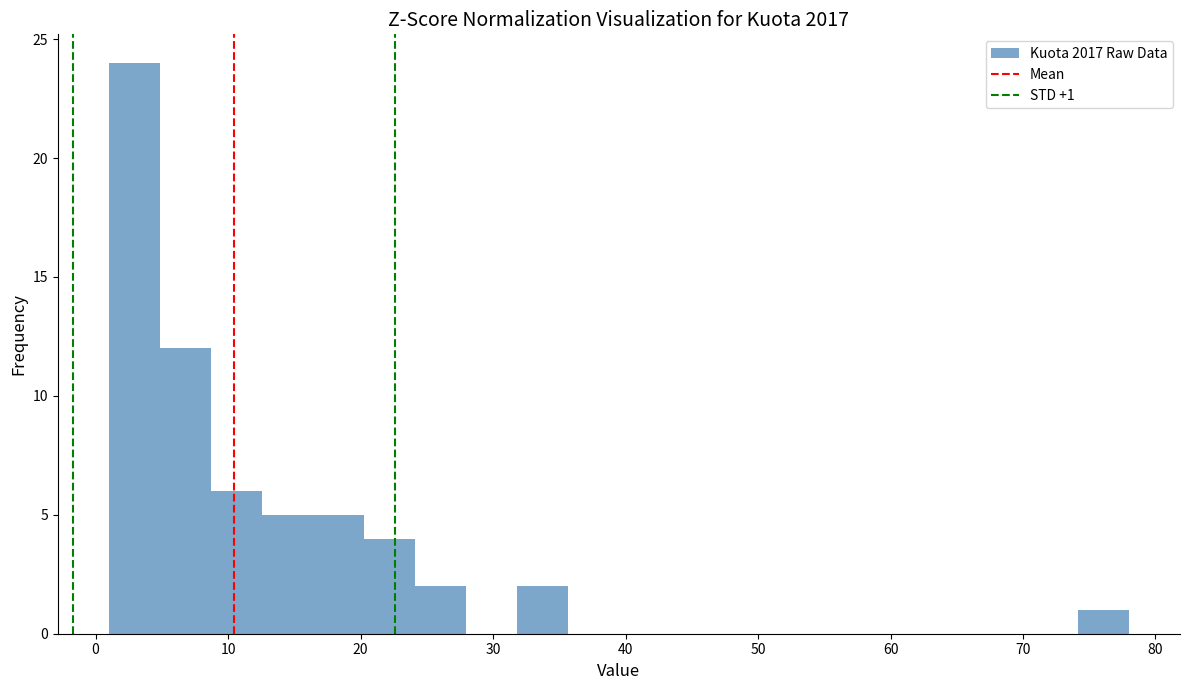

Read against the x-axis, roughly where is the centre of the tallest bar?

3